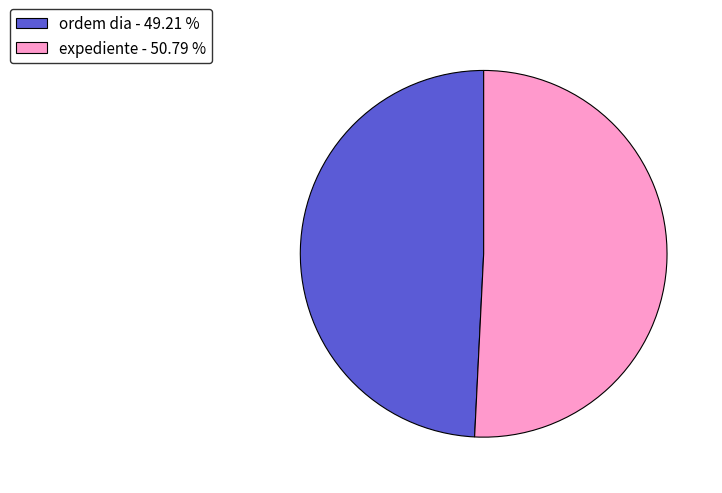

Is the sum of expediente - 50.79 % and ordem dia - 49.21 % greater than half?

Yes